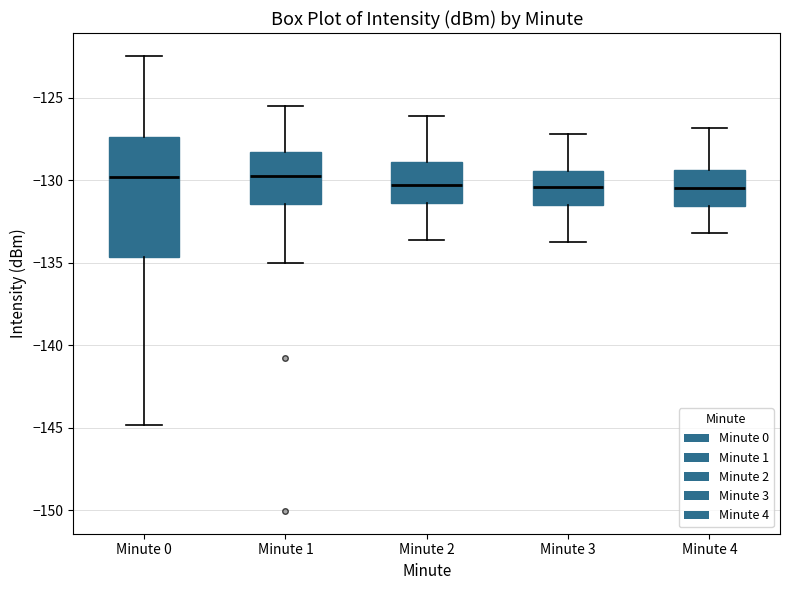

Reading left to right, transcribe this box plot: for each box, give where its median line is, the range the box spans, and where its two whiskers end, as read against the y-axis. The values are not printed on the chart, so give them approximately, as read against the axis.

Minute 0: median -130.0, box -134.5 to -127.5, whiskers -145.0 to -122.5
Minute 1: median -129.5, box -131.5 to -128.5, whiskers -135.0 to -125.5
Minute 2: median -130.5, box -131.5 to -129.0, whiskers -133.5 to -126.0
Minute 3: median -130.5, box -131.5 to -129.5, whiskers -133.5 to -127.0
Minute 4: median -130.5, box -131.5 to -129.5, whiskers -133.0 to -127.0